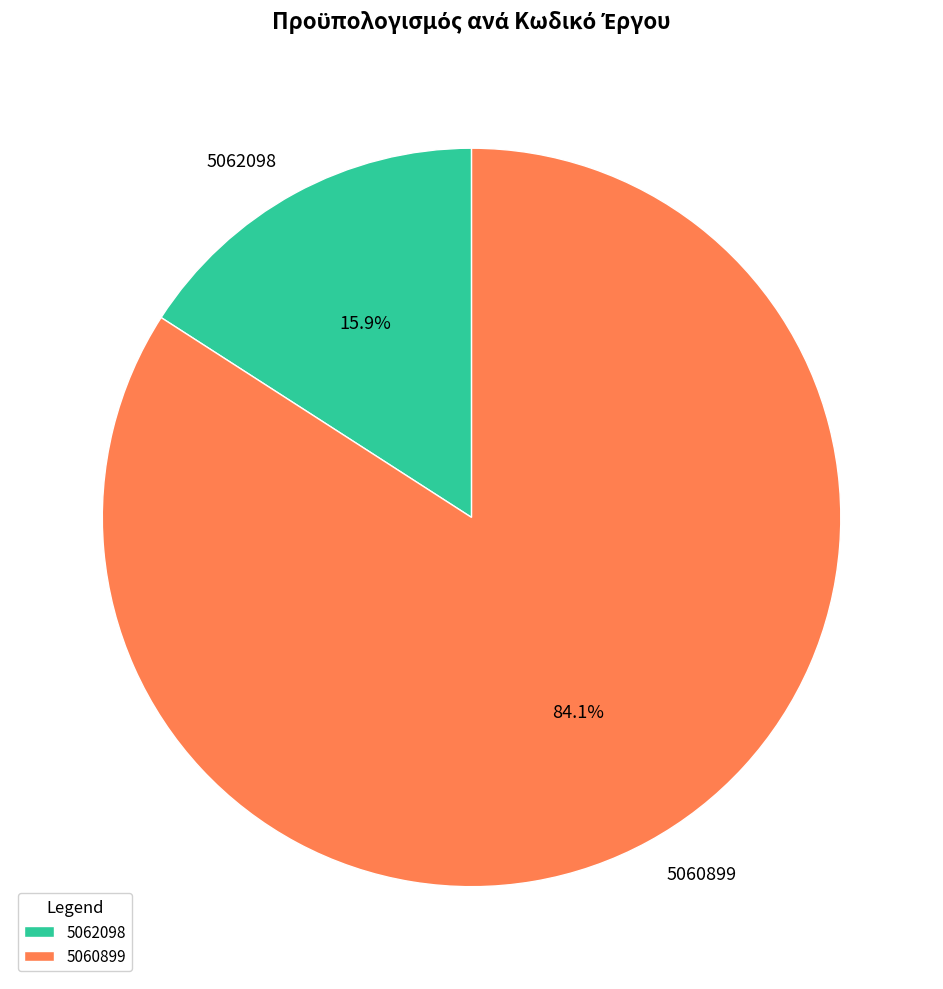

Which slice represents more than half of the pie?

5060899